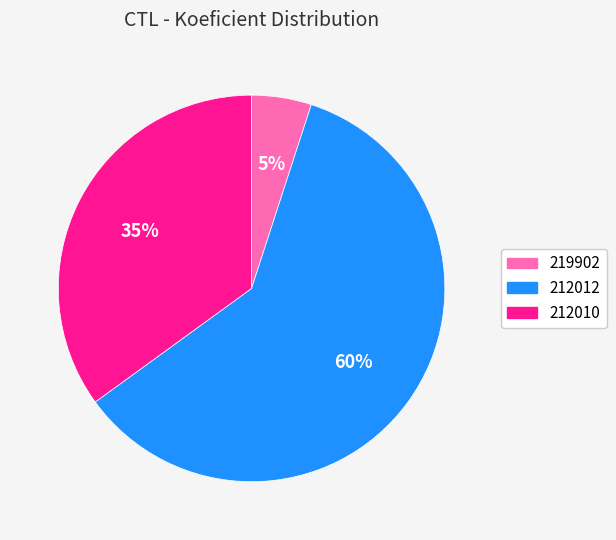

Combined, do 212010 and 212012 account for over 50%?

Yes